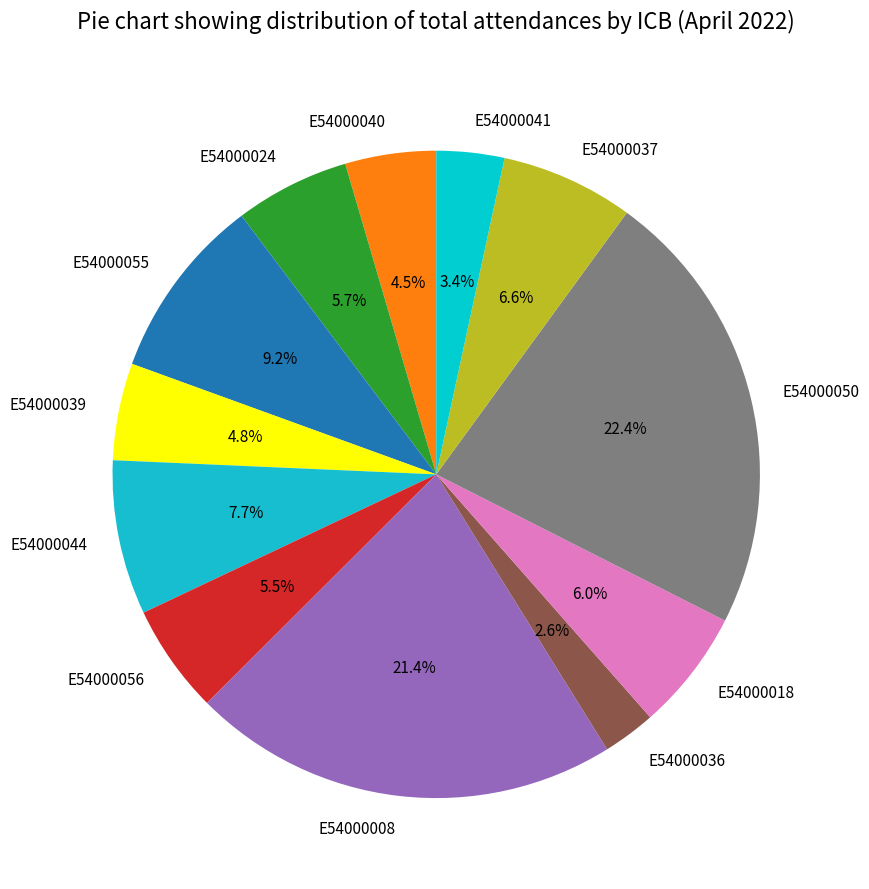

Between E54000055 and E54000044, which is larger?

E54000055